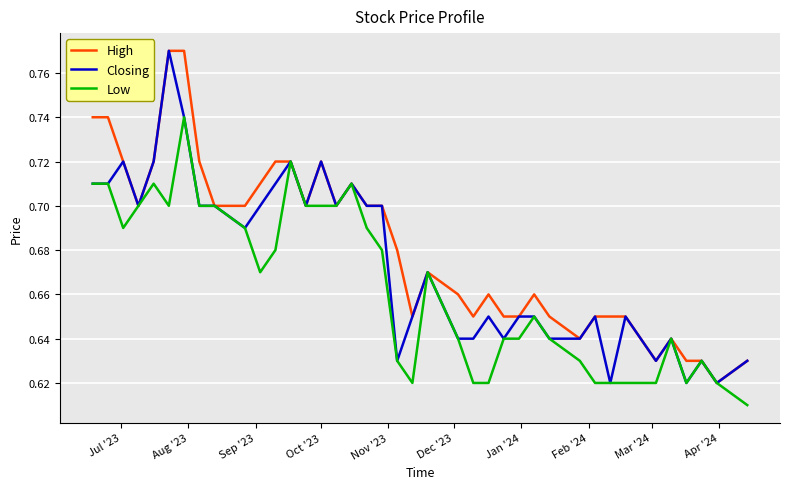

Rank the series by their average value, from lowest to highest.

Low, Closing, High